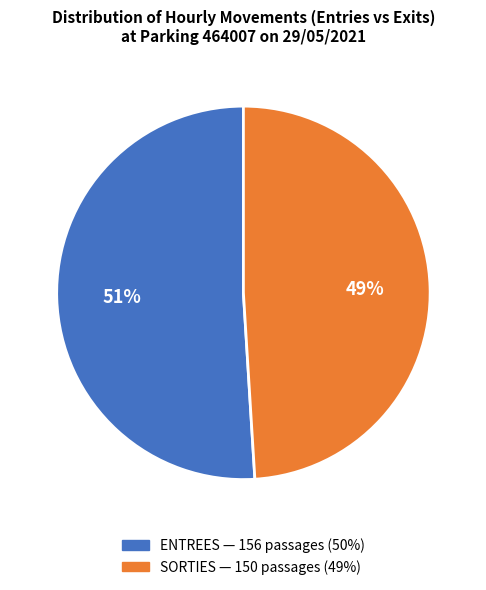

Do ENTREES and SORTIES together represent more than half of the pie?

Yes